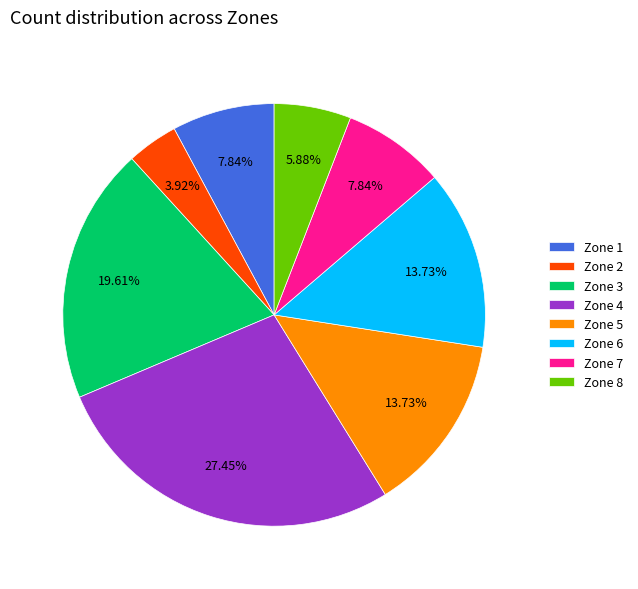

Does any single category account for the majority?

No